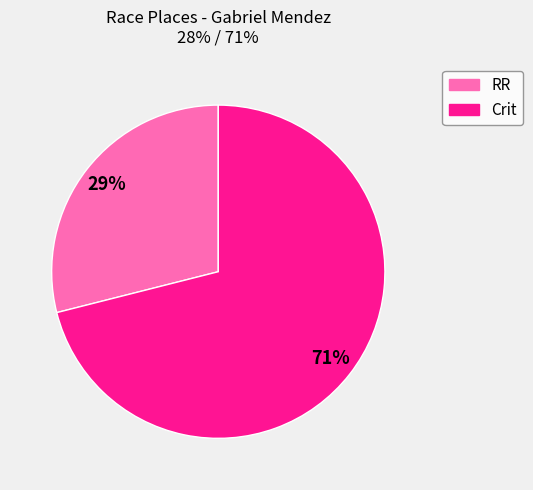

Is the sum of Crit and RR greater than half?

Yes